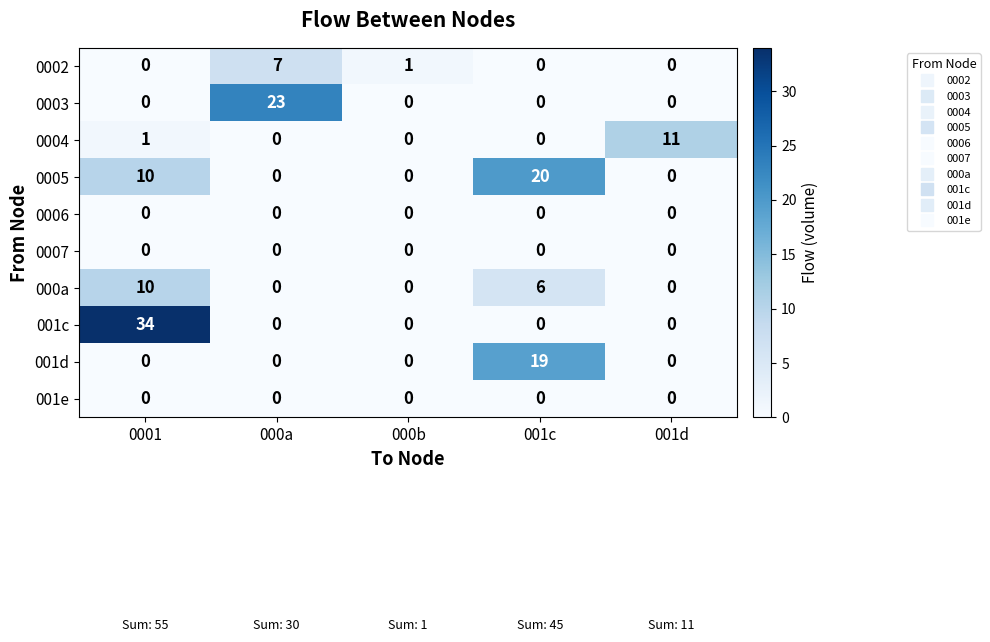

What is the difference between the highest and lowest values at 0001?

34